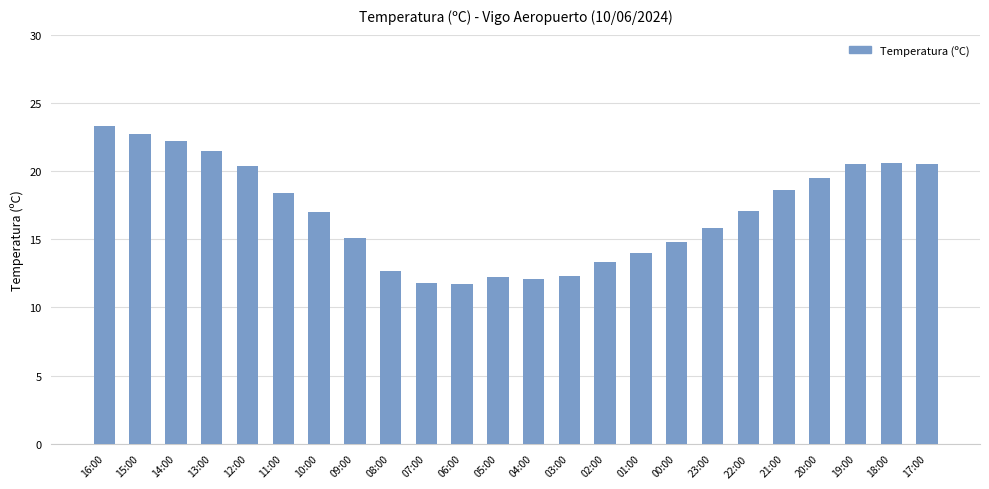

How many data points does each series have?

24